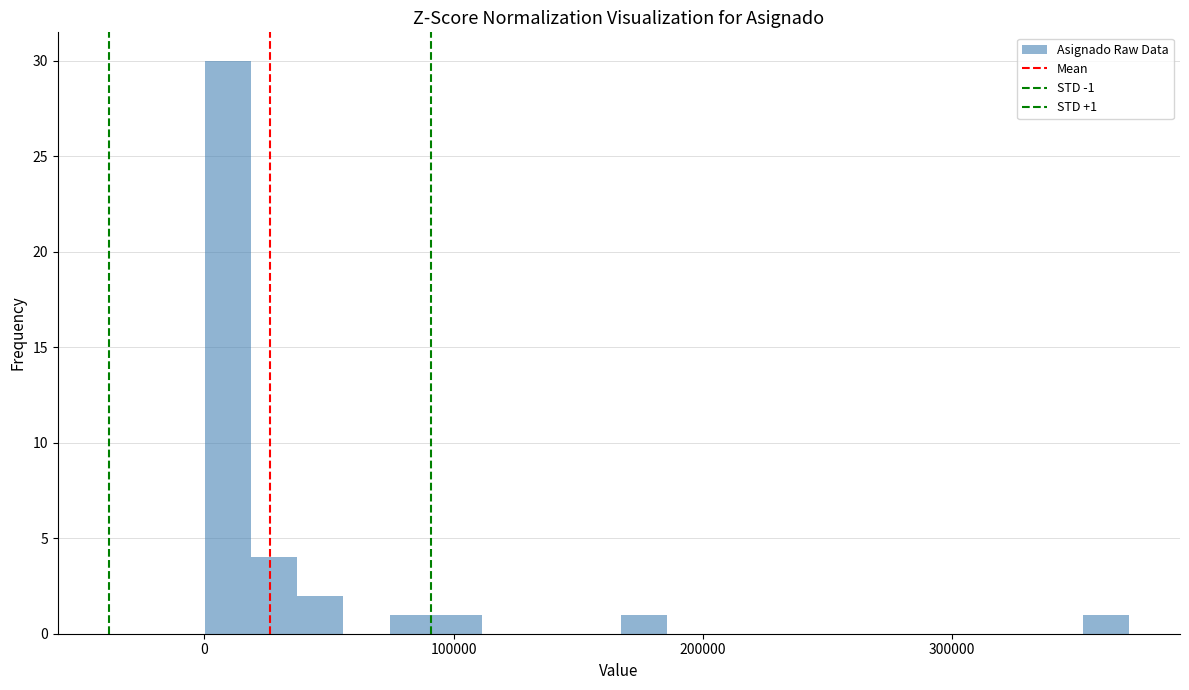

Read against the x-axis, roughly where is the centre of the tallest bar?

10000